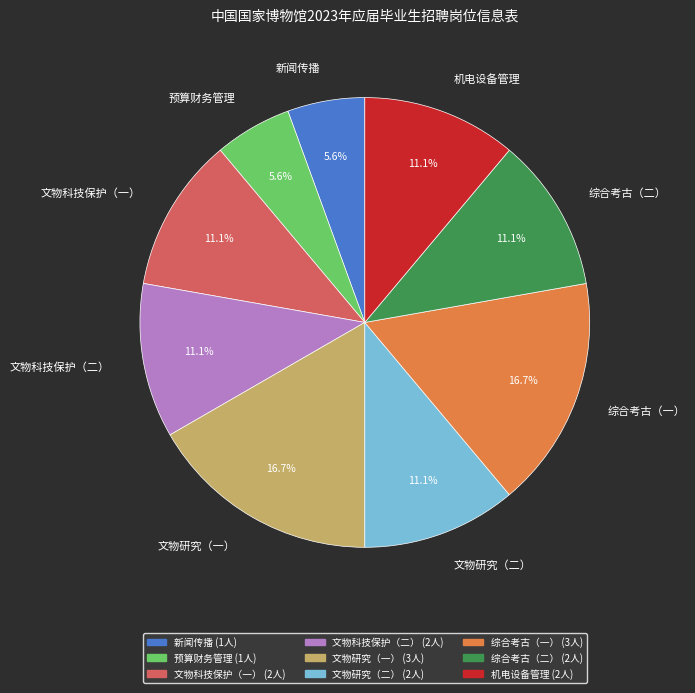

Approximately how many times larger is the value at 文物科技保护（二） compared to 综合考古（一）?

0.7